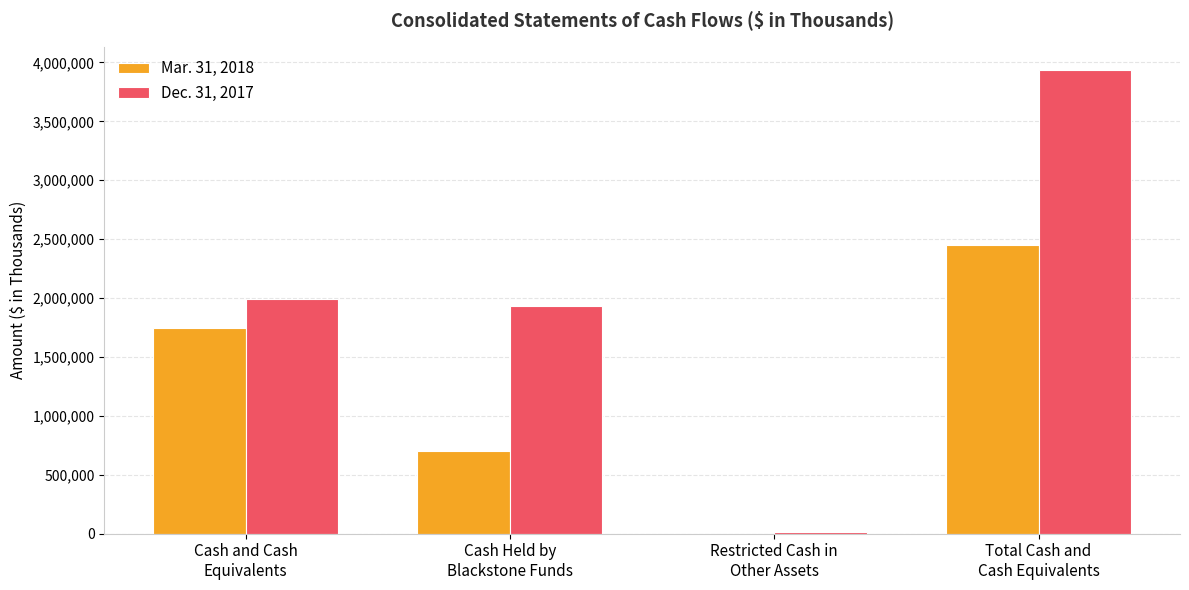

Does the chart contain stacked bars?

No